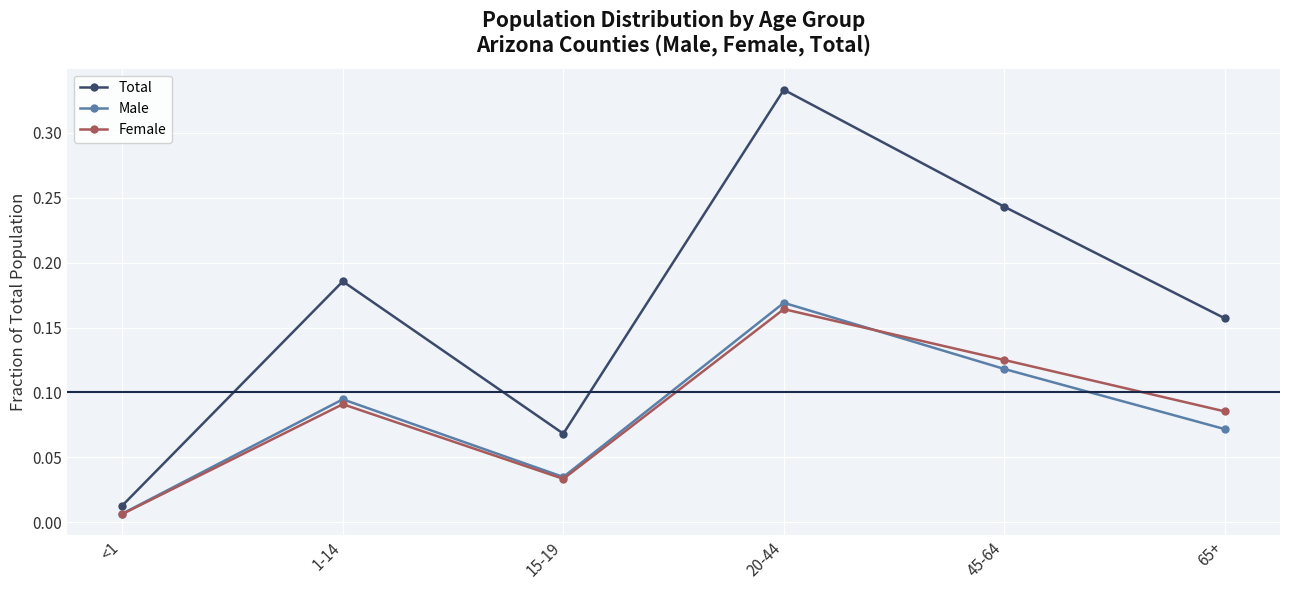

At which label is Total closest to 0?

<1